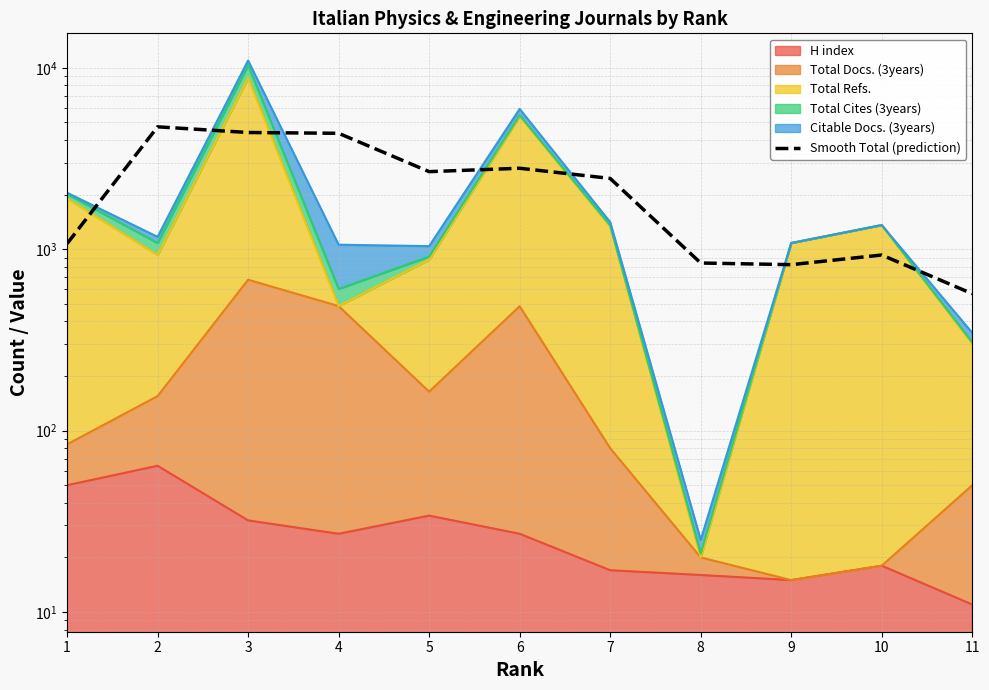

At which label does the data first exceed 2456?

2